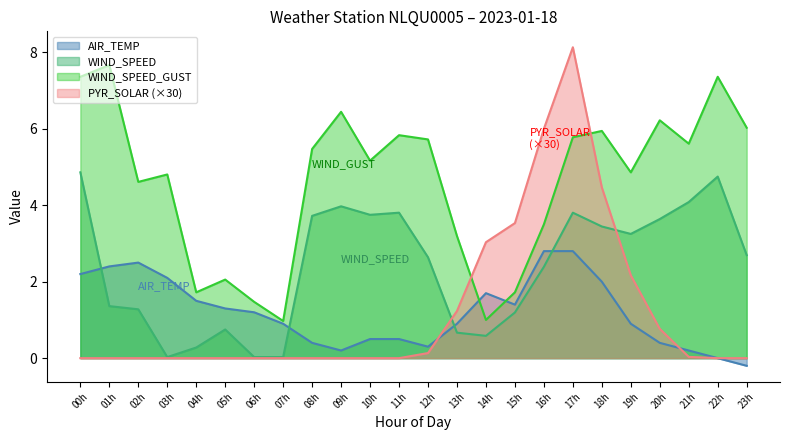

After their last crossing, which series has the higher values: PYR_SOLAR or WIND_SPEED_GUST?

WIND_SPEED_GUST